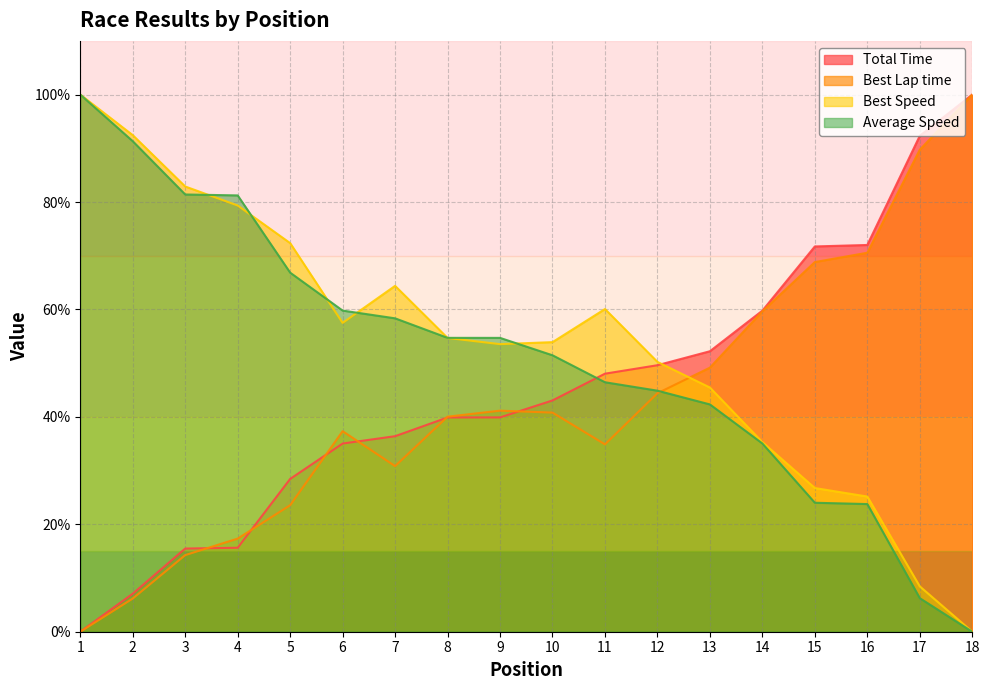

Which series changed the most between 3 and 9?

Best Speed